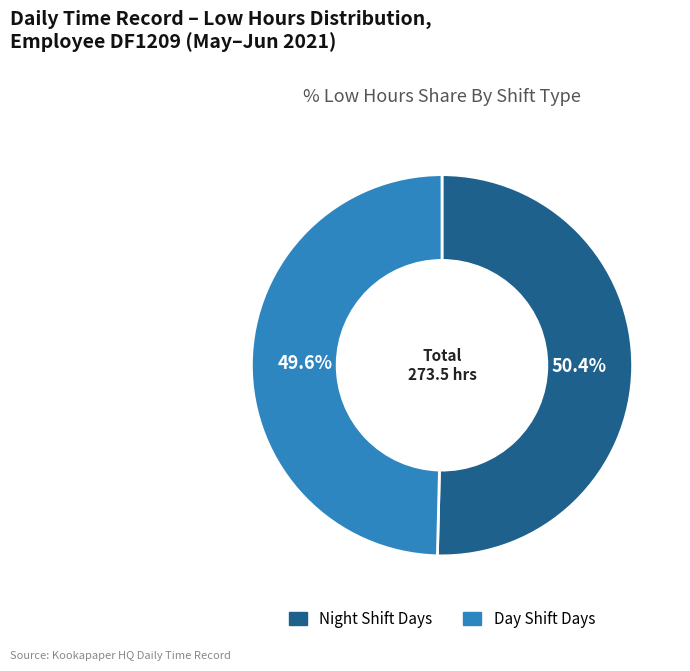

Combined, do Night Shift Days and Day Shift Days account for over 50%?

Yes